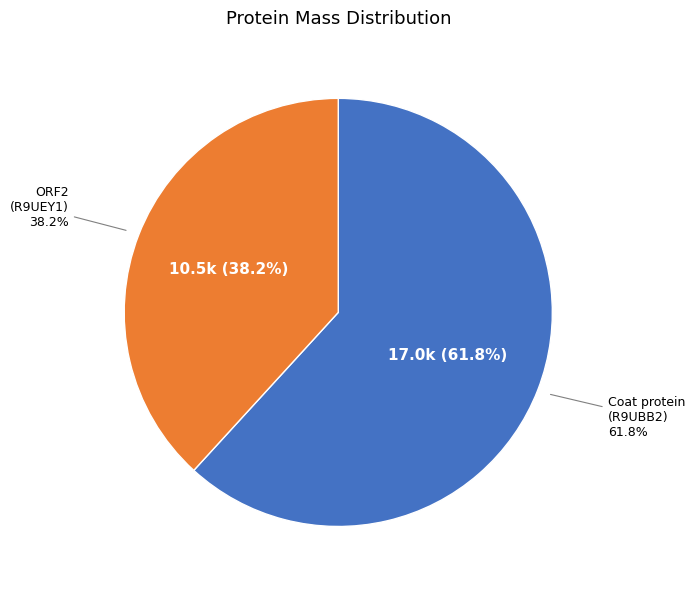

Is it true that tr|R9UEY1|R9UEY1_9VIRU ORF2 is 32% of the pie?

False